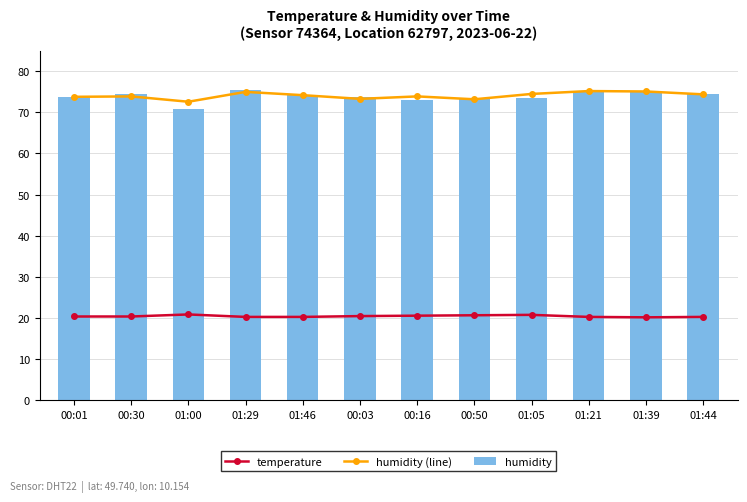

At how many categories does at least one series exceed 56?

12